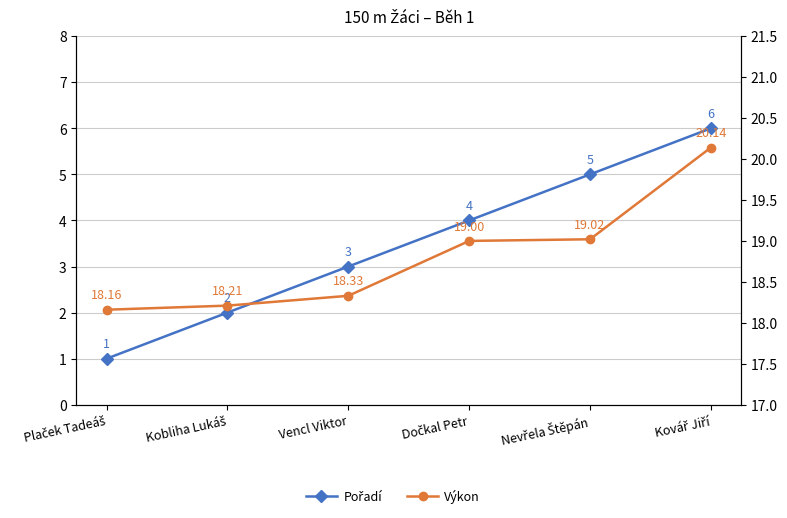

True or false: Pořadí and Výkon cross at least once.

False